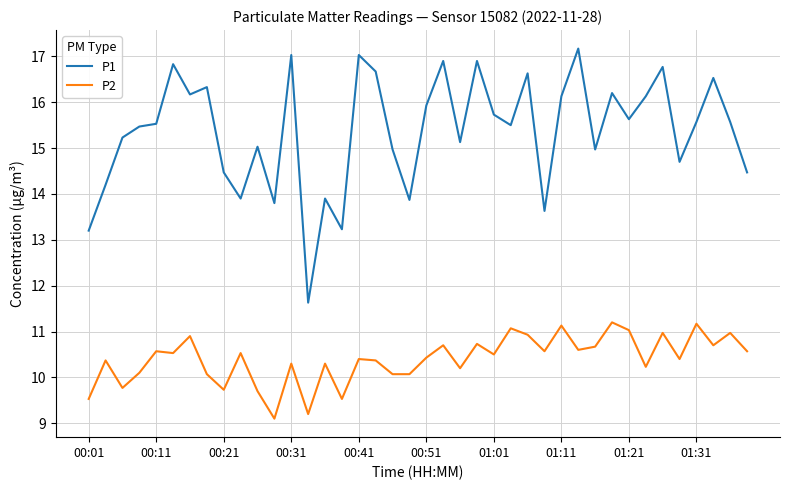

True or false: P1 and P2 intersect in this chart.

False